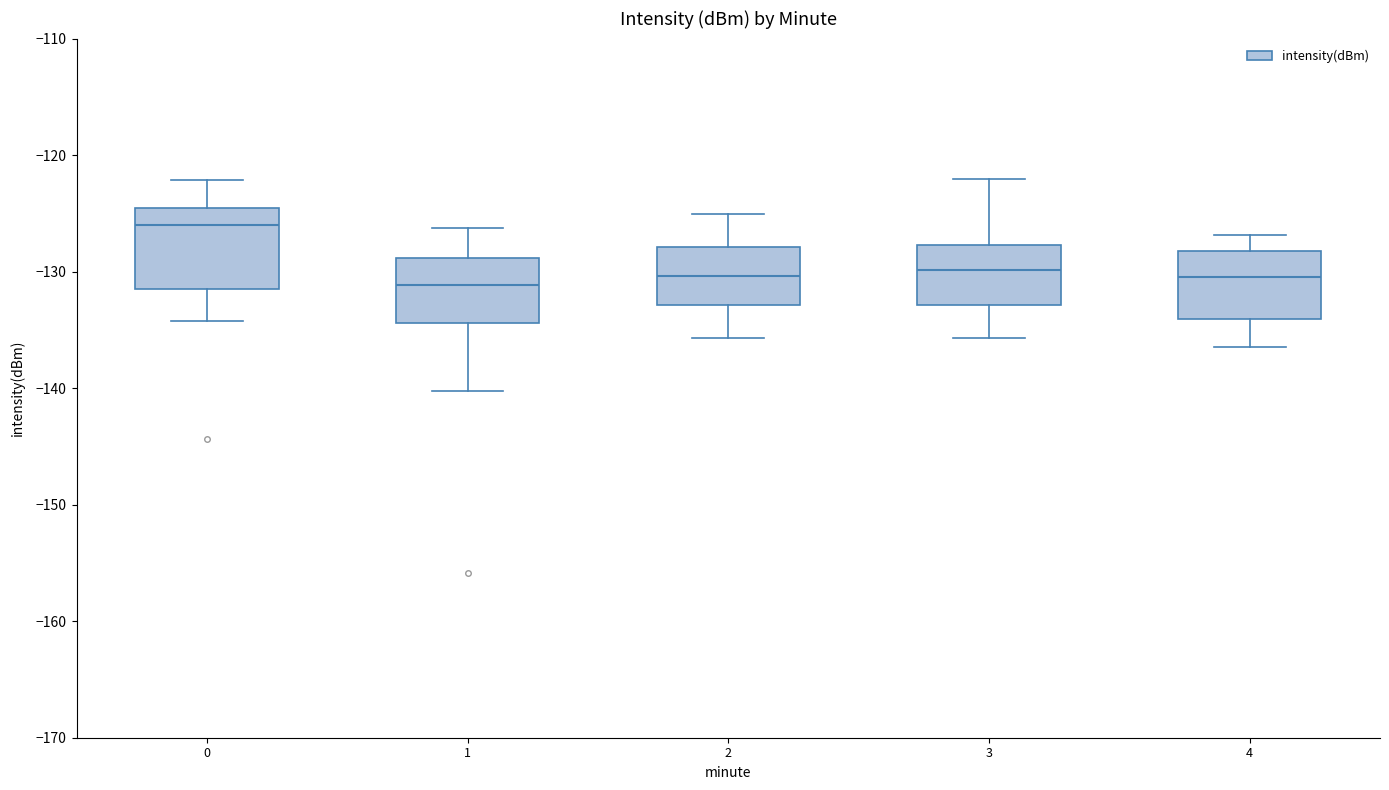

Which box's median line is the highest?

0